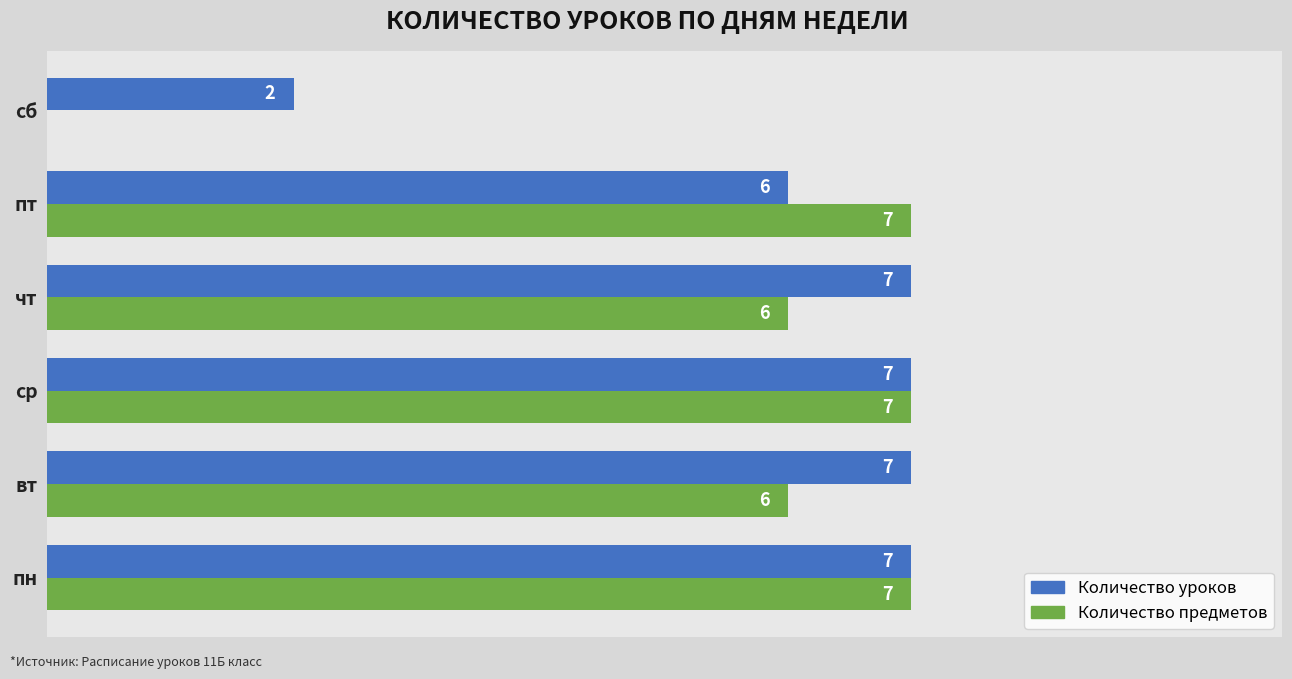

Which series has the largest total across all categories?

Количество уроков